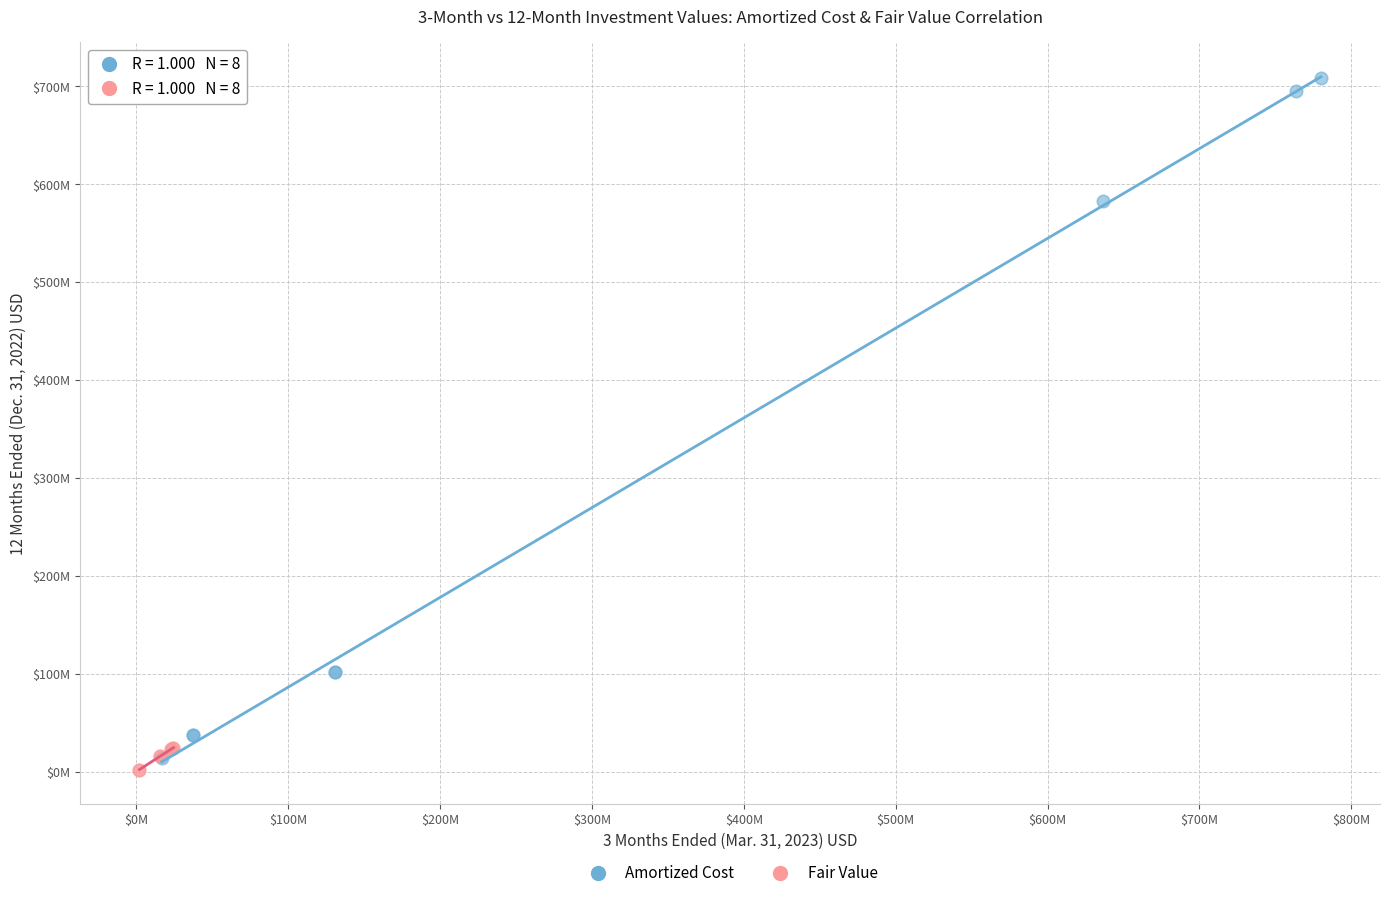

What are all the series names shown in the legend?

Amortized Cost, Fair Value